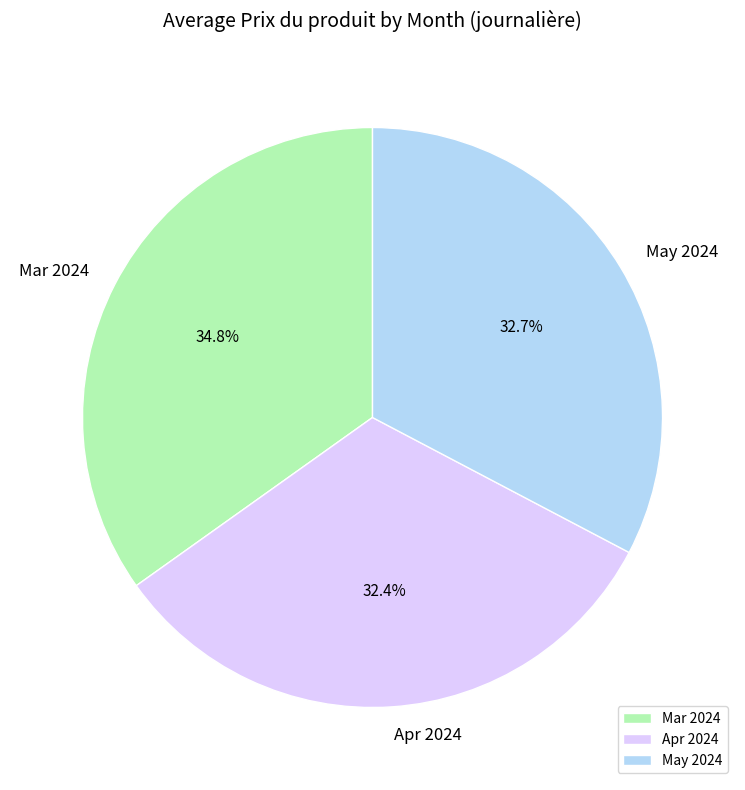

To the nearest percent, what is the difference between the largest and smallest slice percentages?

2%